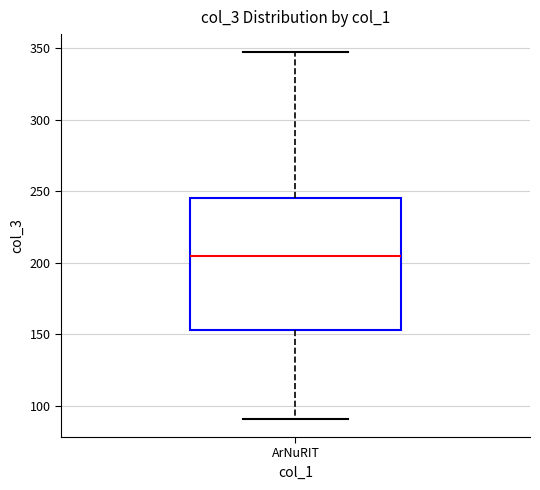

Where is the lower edge of the box for ArNuRIT on the y-axis? The values are not printed on the chart, so give them approximately, as read against the axis.

155